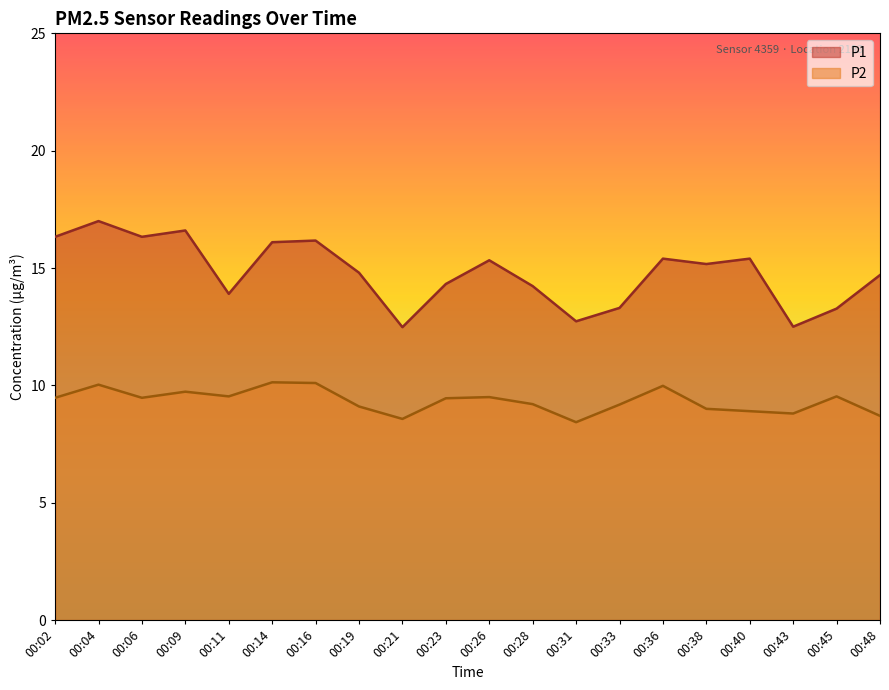

At which label is P2 closest to 9?

00:38